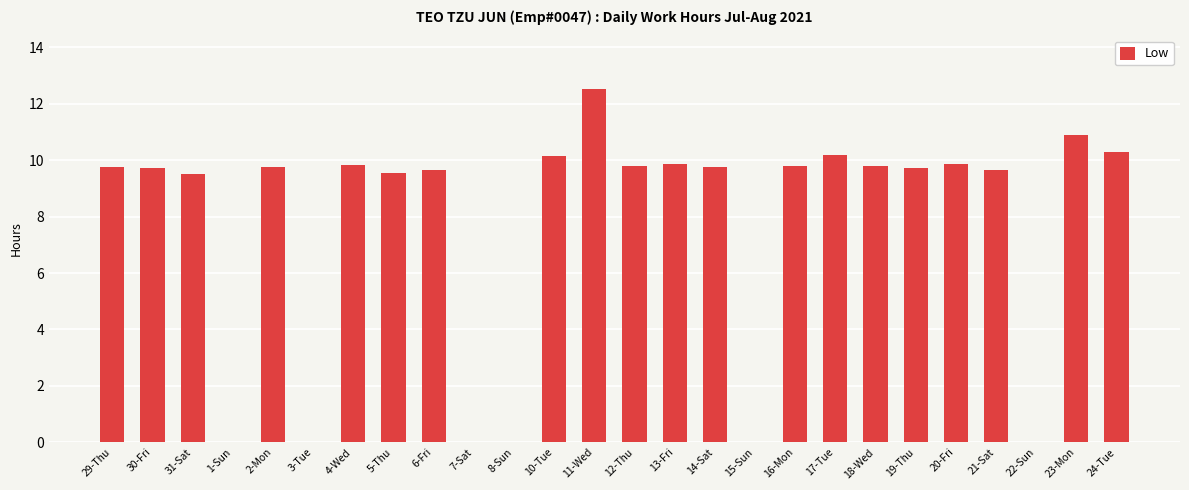

Which label corresponds to the largest value in the chart?

11-Wed